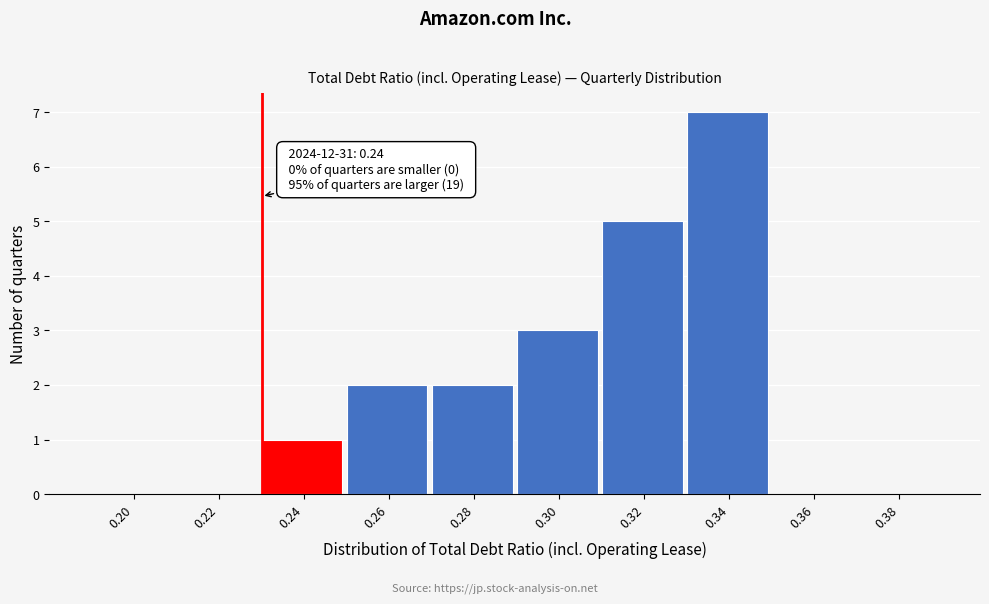

Reading right to left, list all the values displayed in this chart.

0.38=0	0.36=0	0.34=7	0.32=5	0.30=3	0.28=2	0.26=2	0.24=1	0.22=0	0.20=0